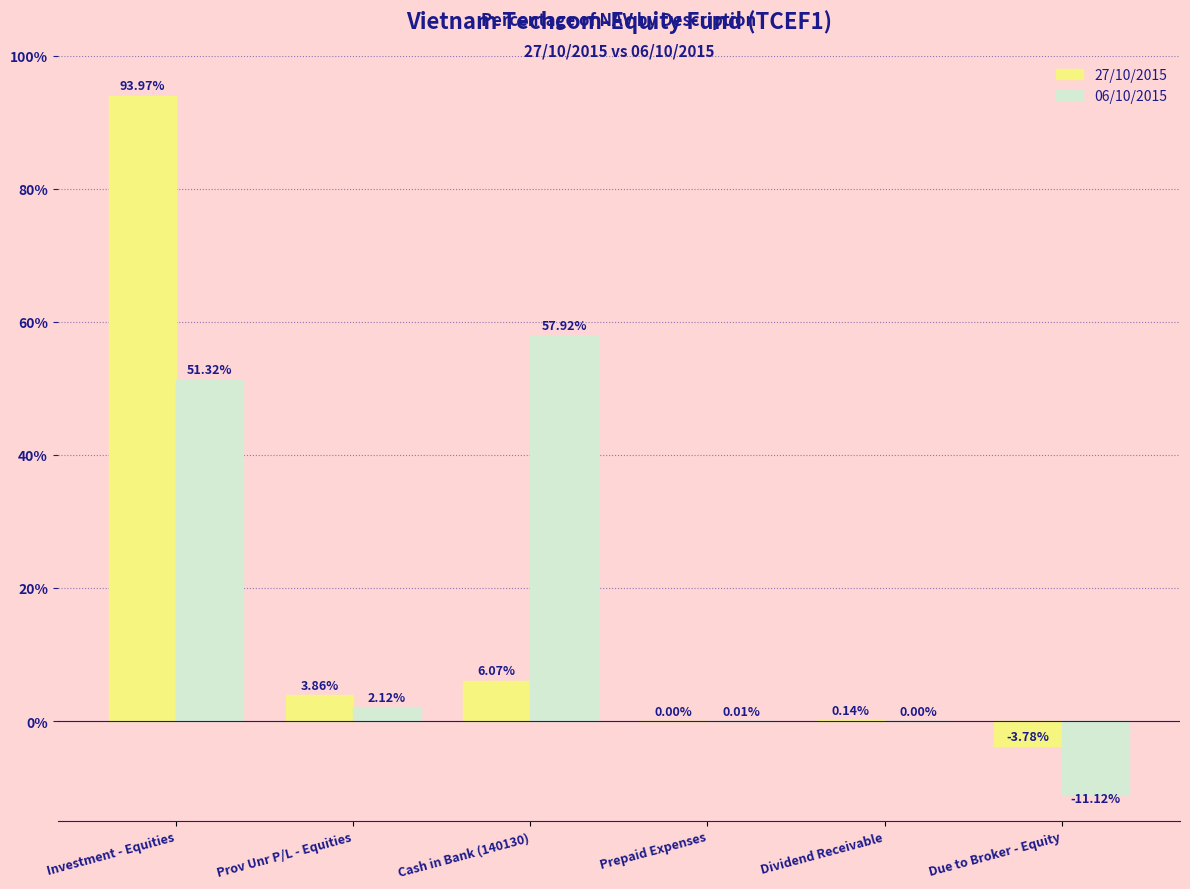

Which series has the largest total across all categories?

27/10/2015